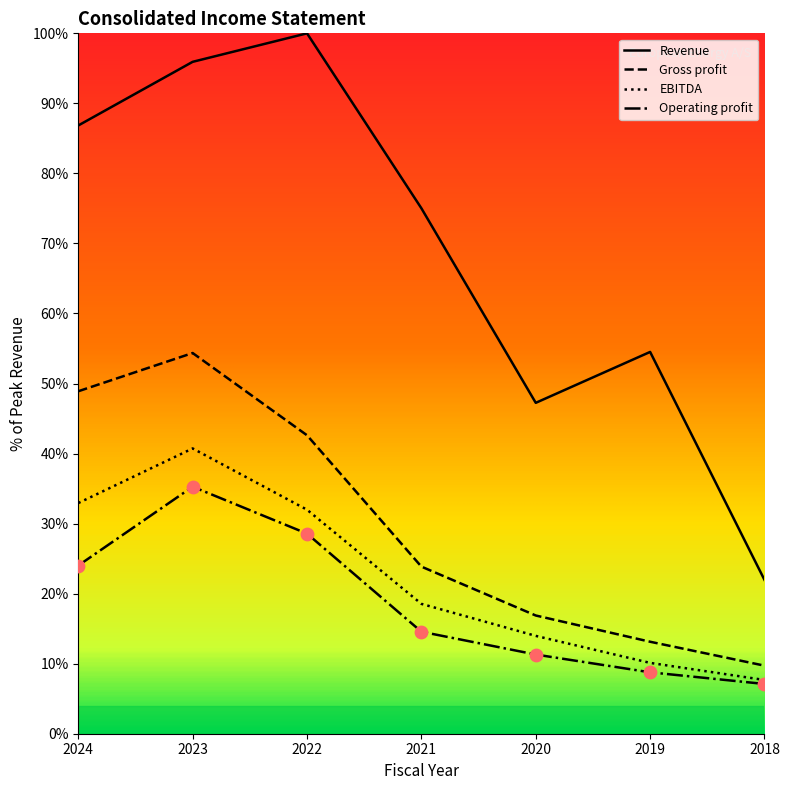

Which series has the largest range (max minus min)?

Revenue